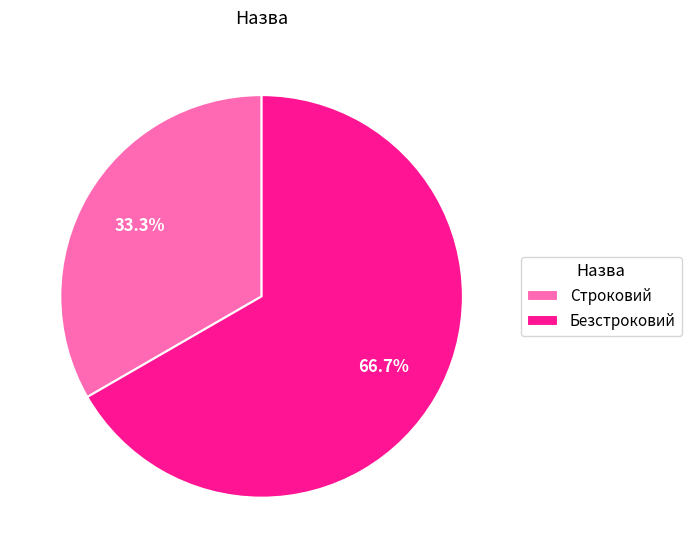

Which slice is the smallest?

Строковий